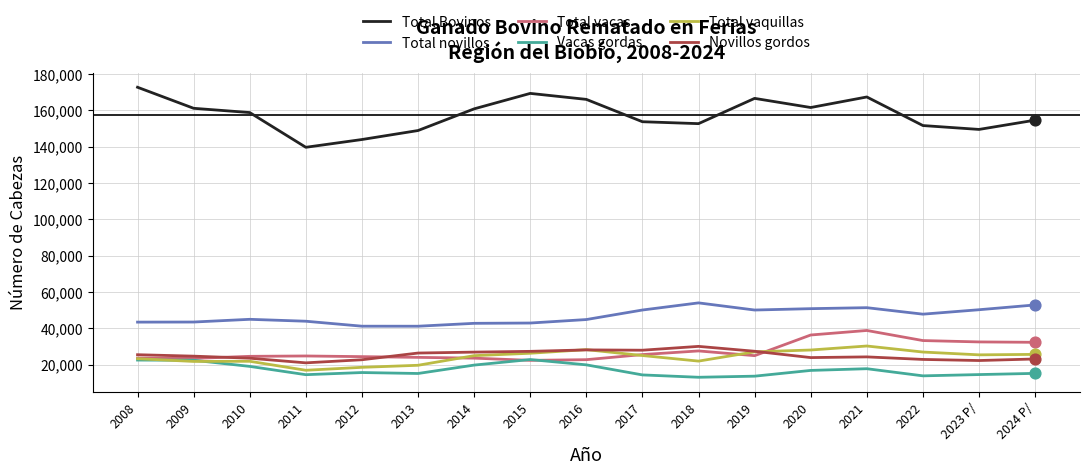

What are all the series names shown in the legend?

Total Bovinos, Total novillos, Total vacas, Vacas gordas, Total vaquillas, Novillos gordos